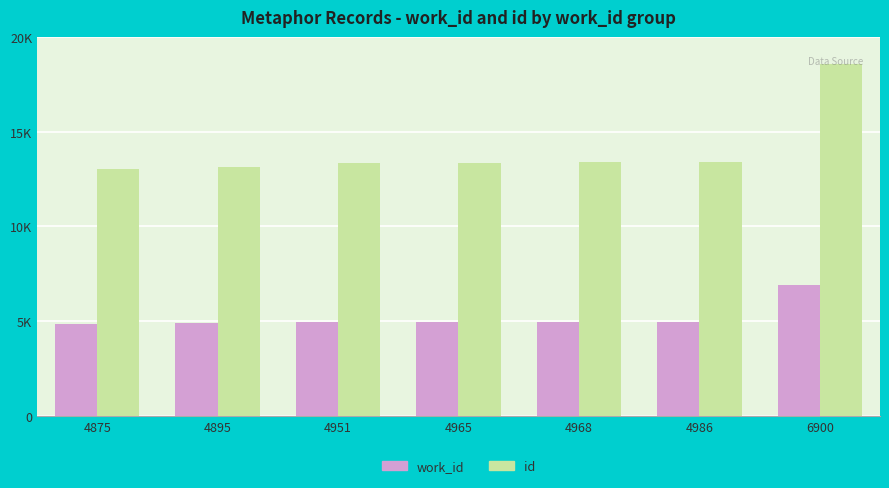

The id series shows 13373 at 4965. True or false?

True